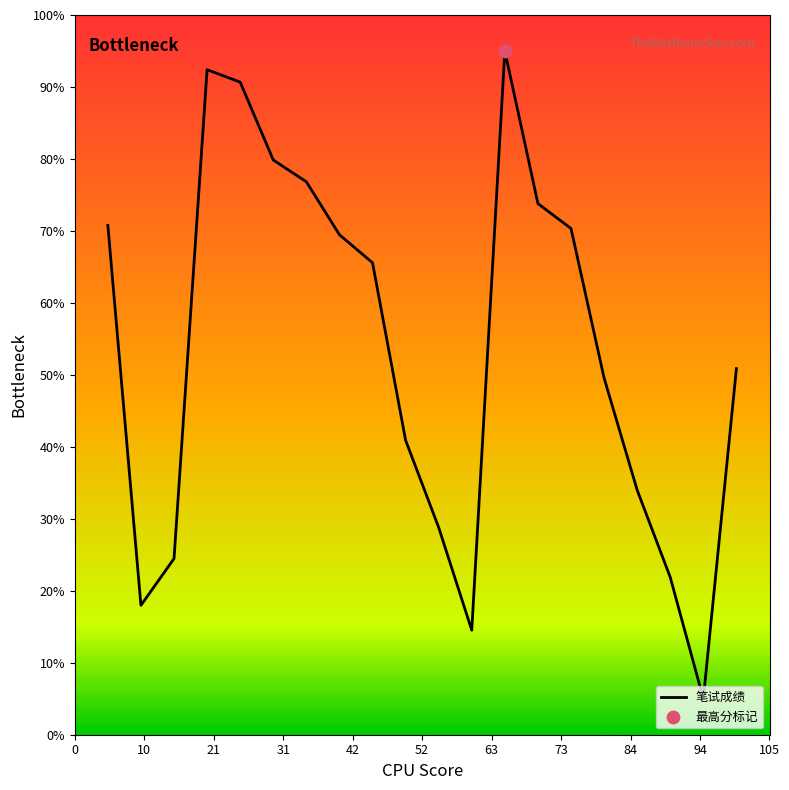

What is the smallest value displayed?

5.0